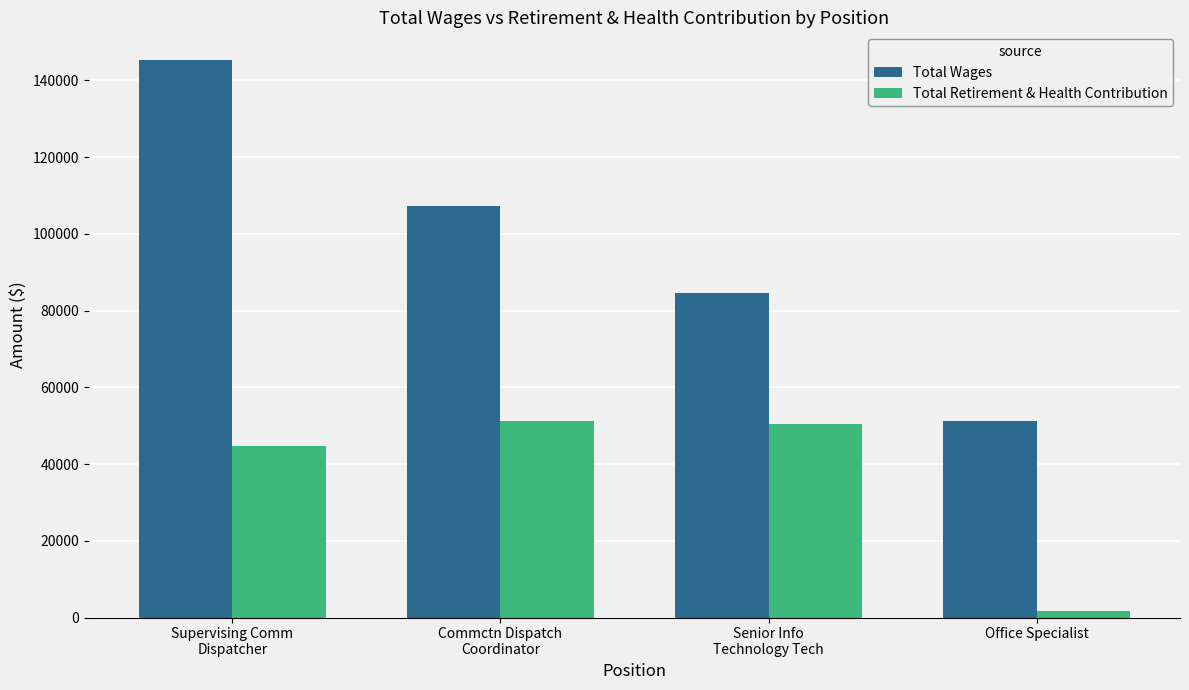

At which category is the sum across all series the highest?

Supervising Comm
Dispatcher